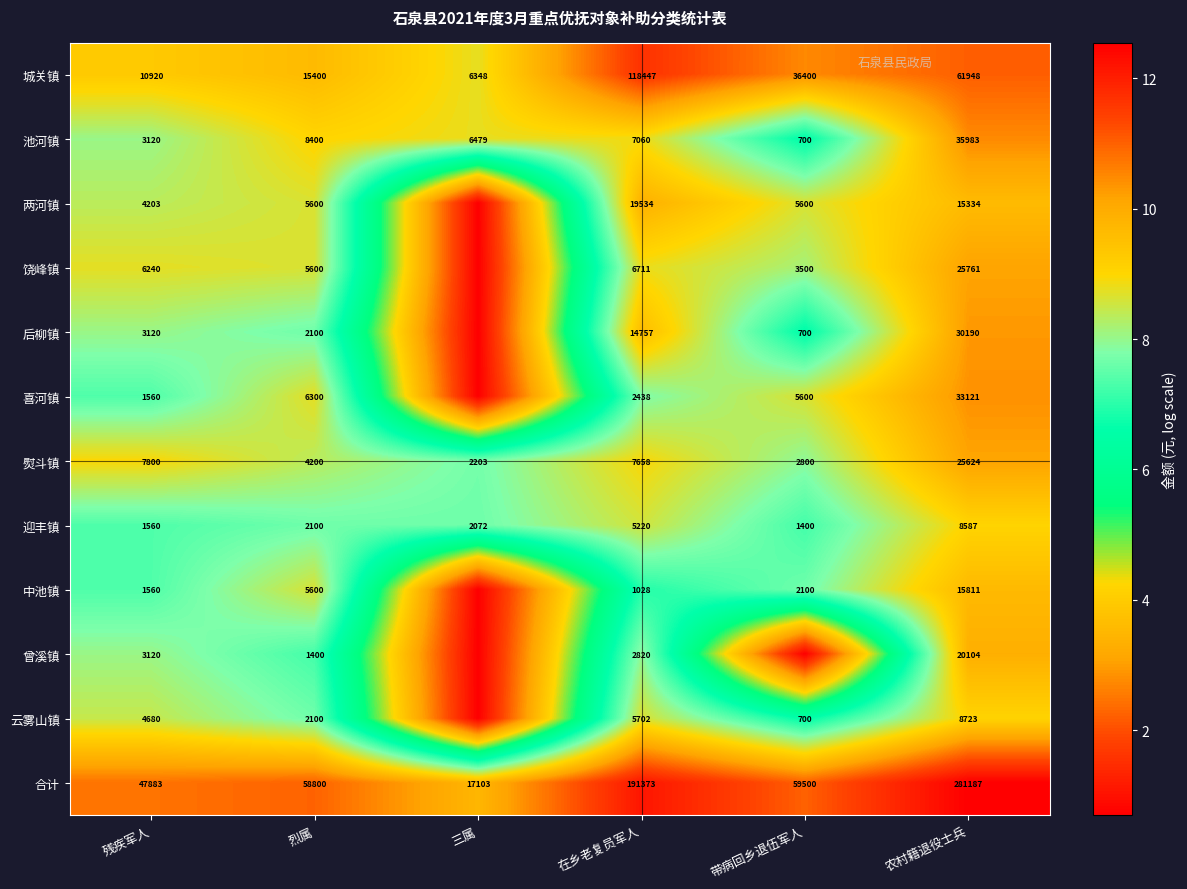

Is the value of 合计 at 烈属 greater than the value of 后柳镇 at 残疾军人?

Yes